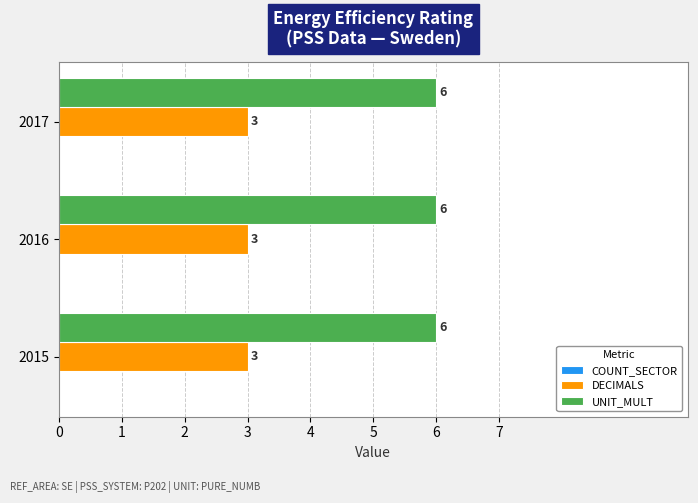

Read the DECIMALS value at 2016.

3